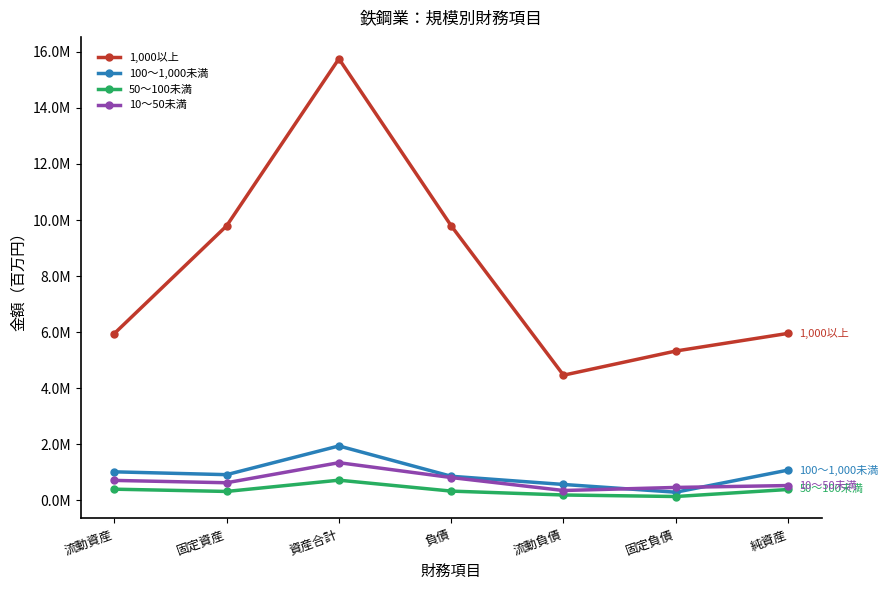

Does the chart have visible grid lines?

No